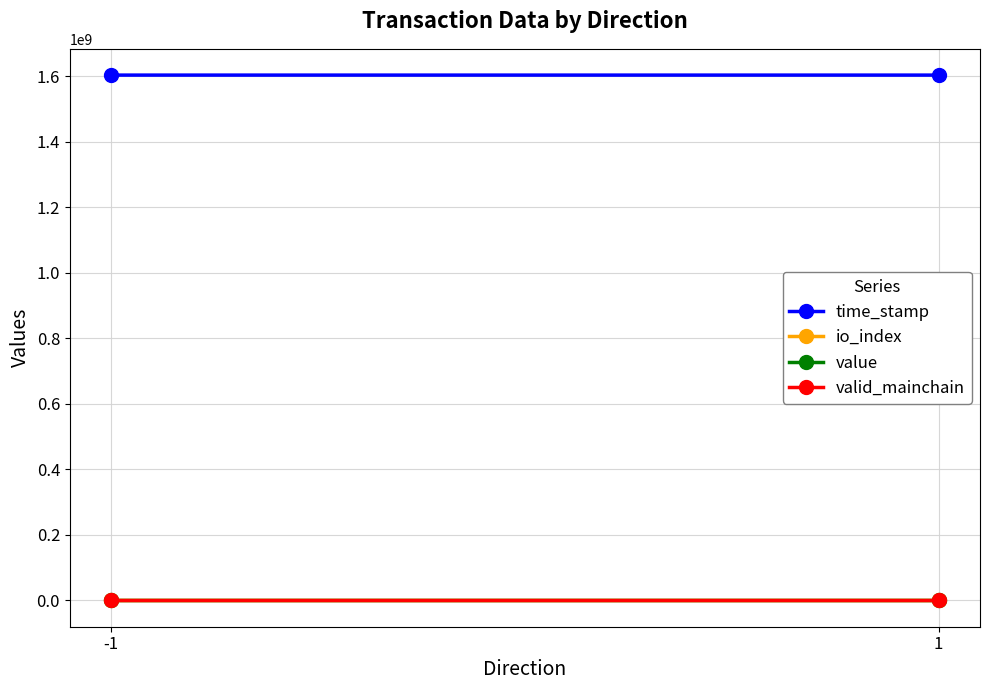

What is the difference between the time_stamp values at -1 and 1?

389.0